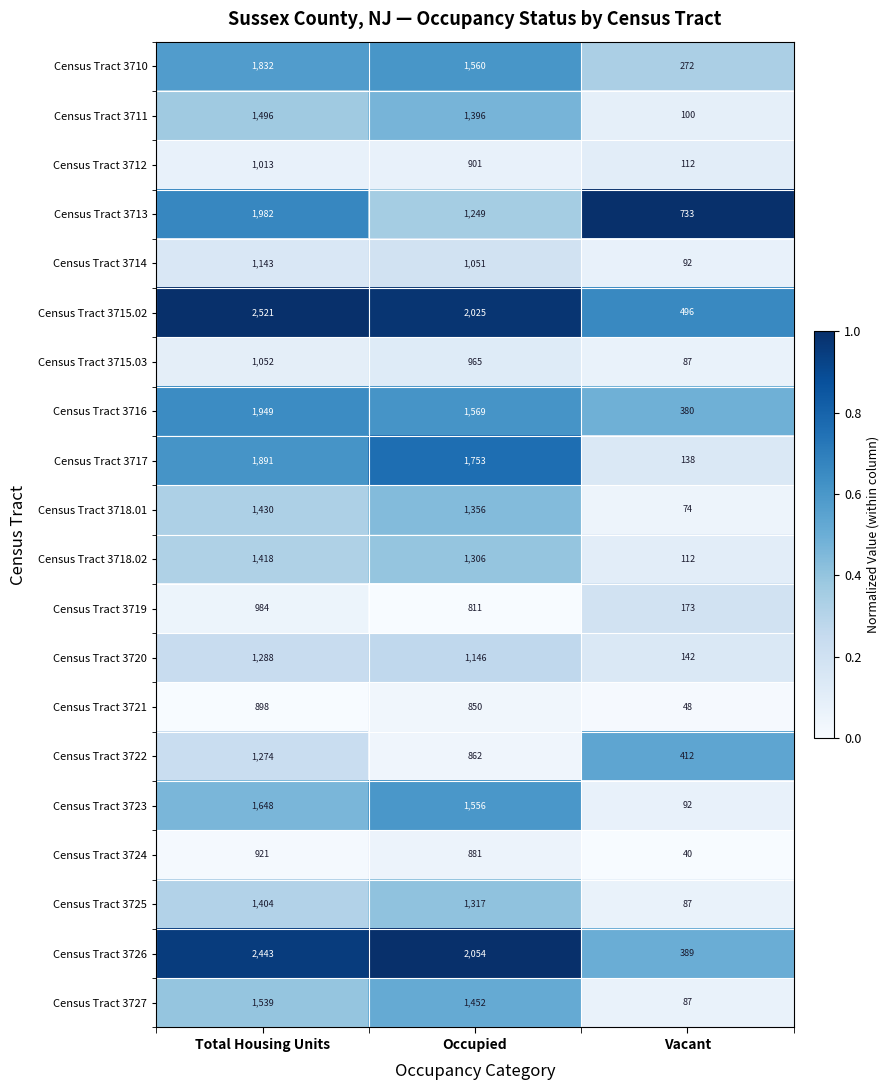

Which category has the highest value across all series?

Total Housing Units